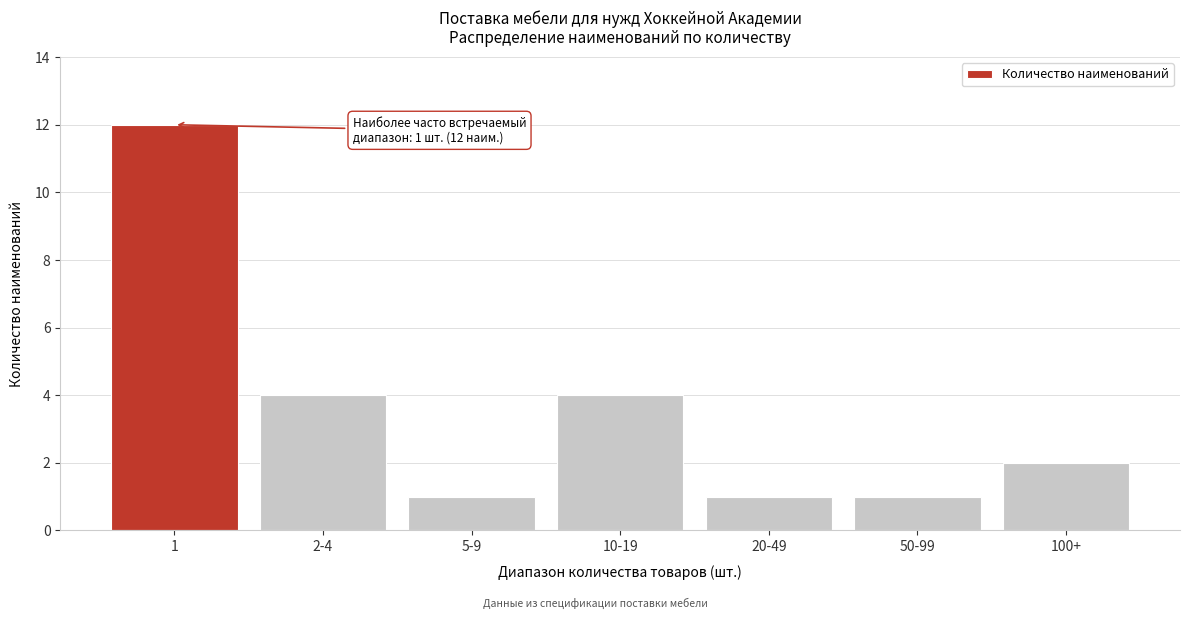

Reading left to right, extract all data points from this chart.

12	4	1	4	1	1	2